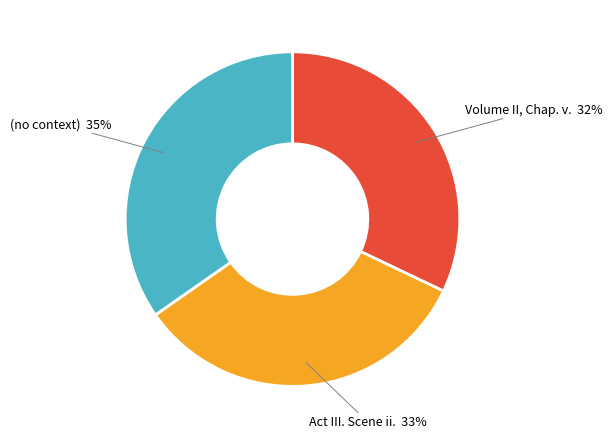

What is the ratio of the value at Volume II, Chap. v. to the value at Act III. Scene ii.?

1.0